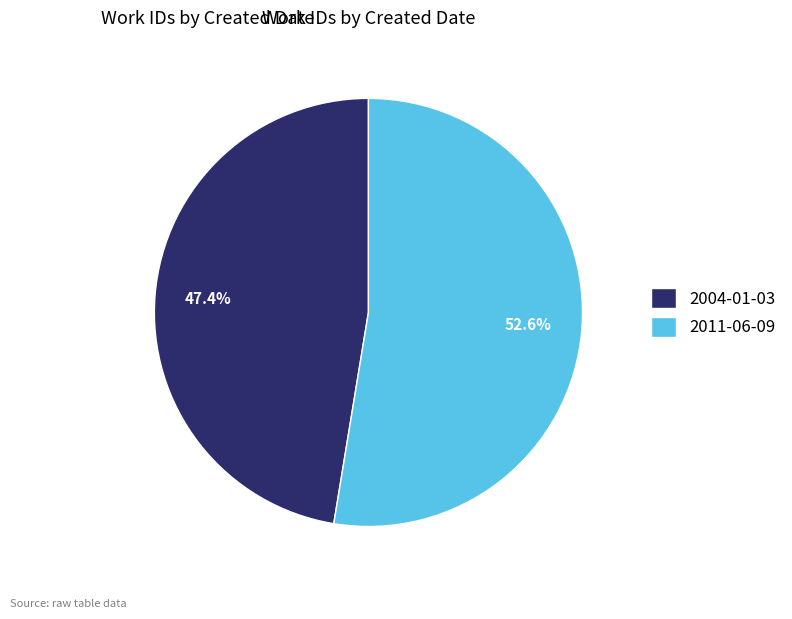

How much of the chart is everything except 2011-06-09?

47.4%